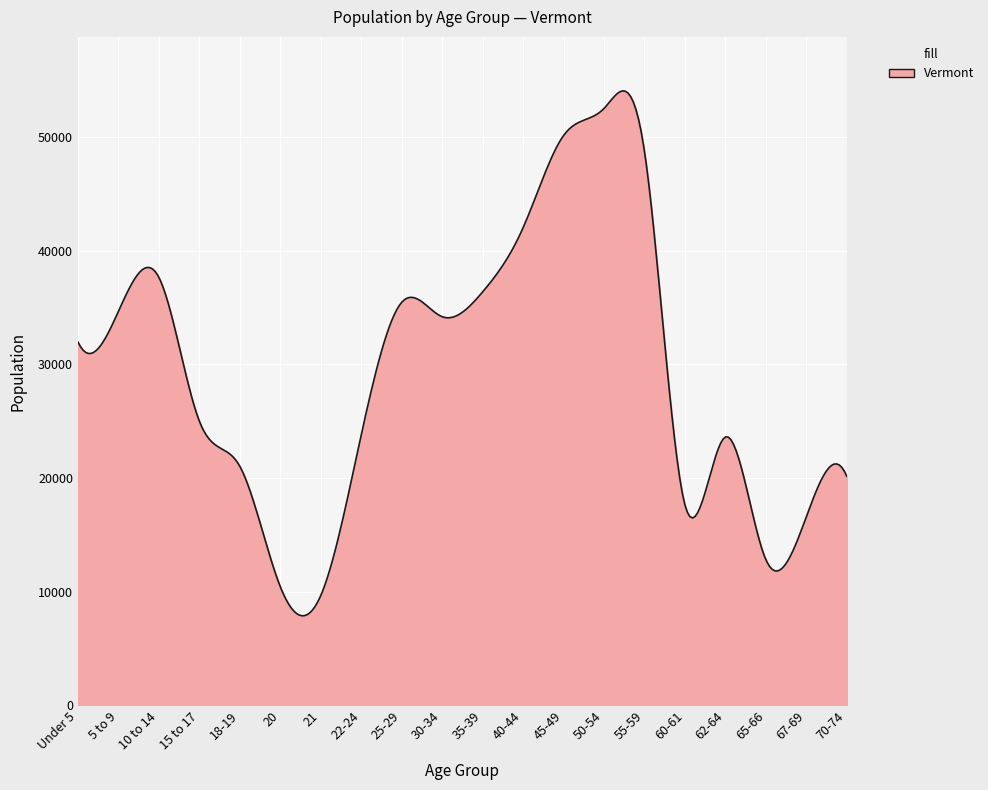

How many lines are shown in the chart?

1